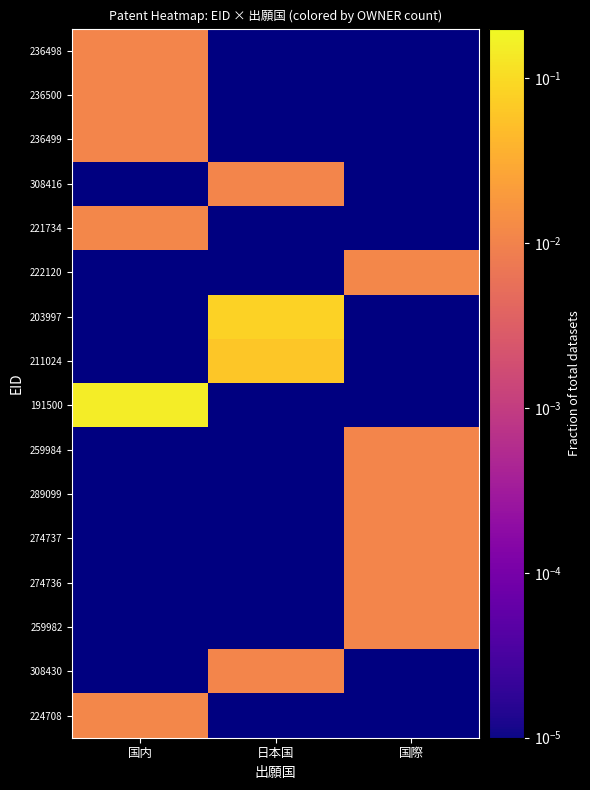

At how many categories does at least one series exceed 0?

3